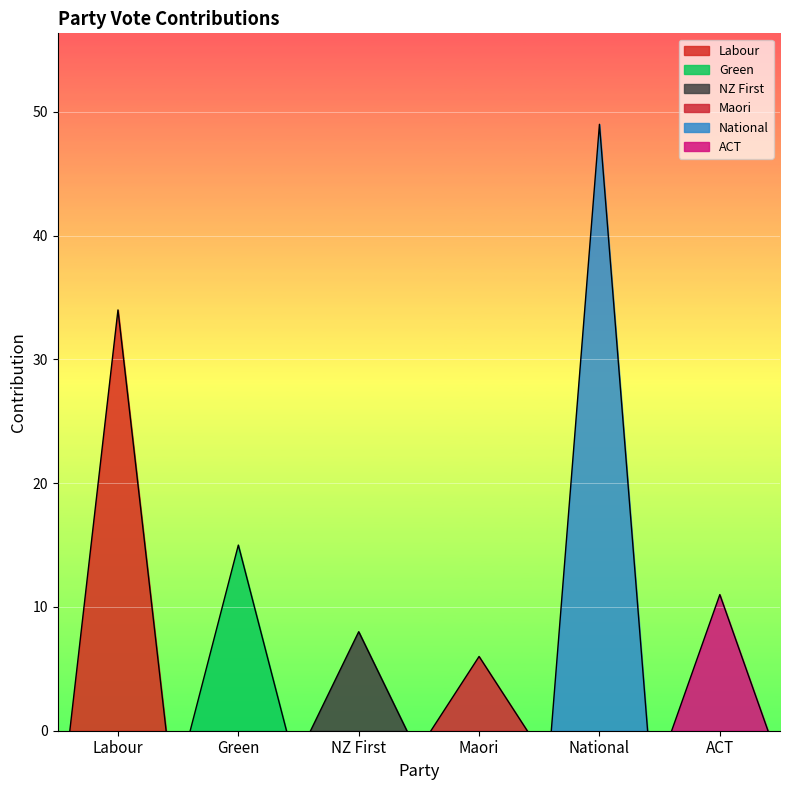

What is the difference between the maximum and minimum values?

43